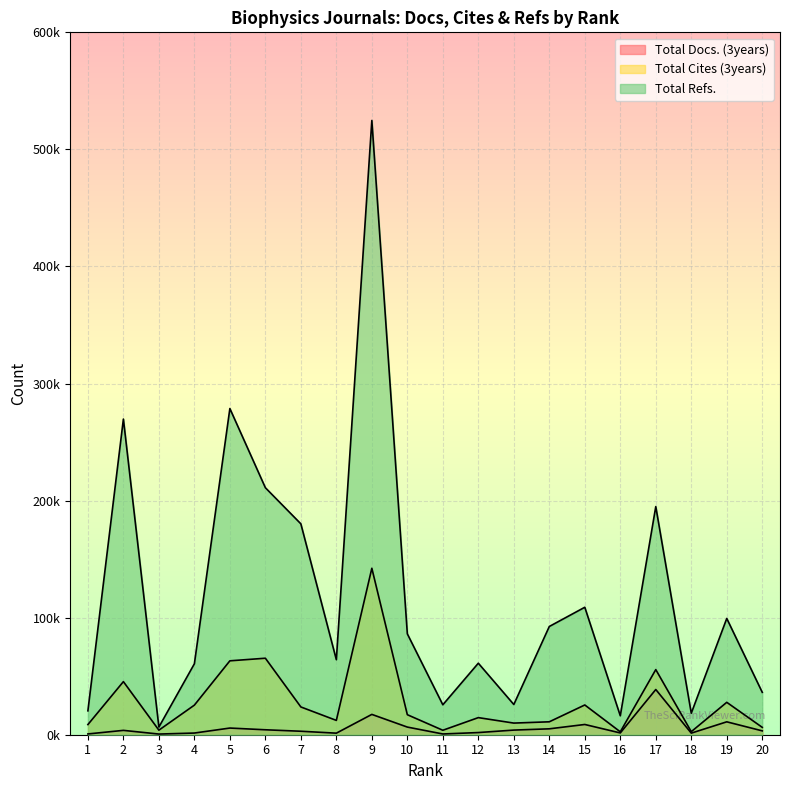

True or false: Total Docs. (3years) and Total Cites (3years) cross at least once.

False